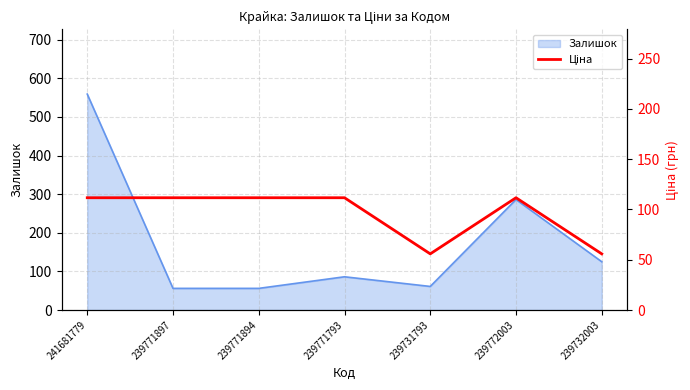

At which category does the chart reach its peak across all series?

241681779